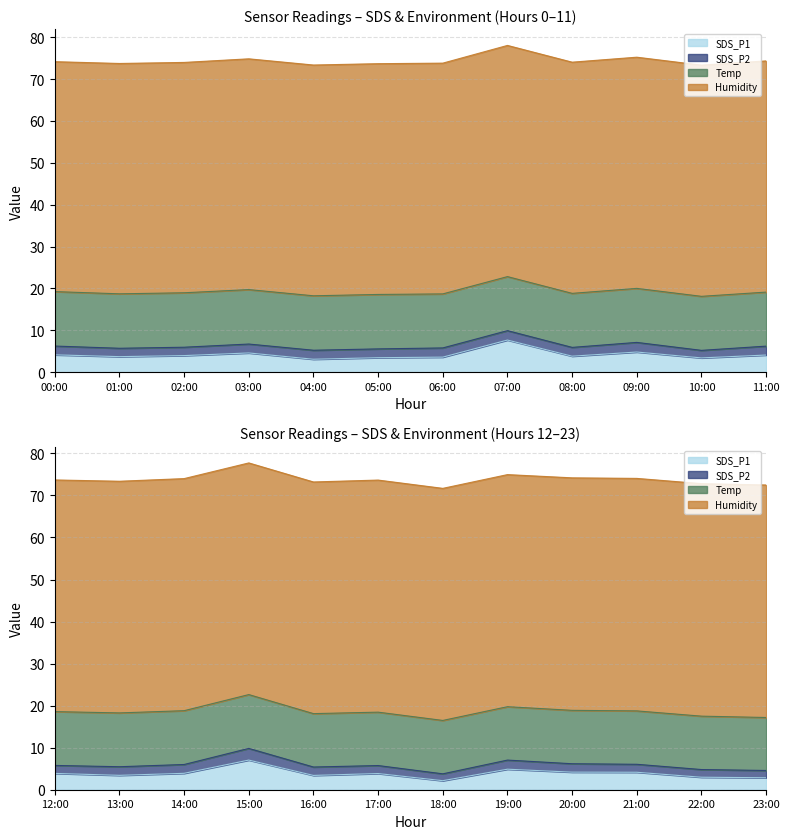

What is the average value of the SDS_P2 series?

2.1